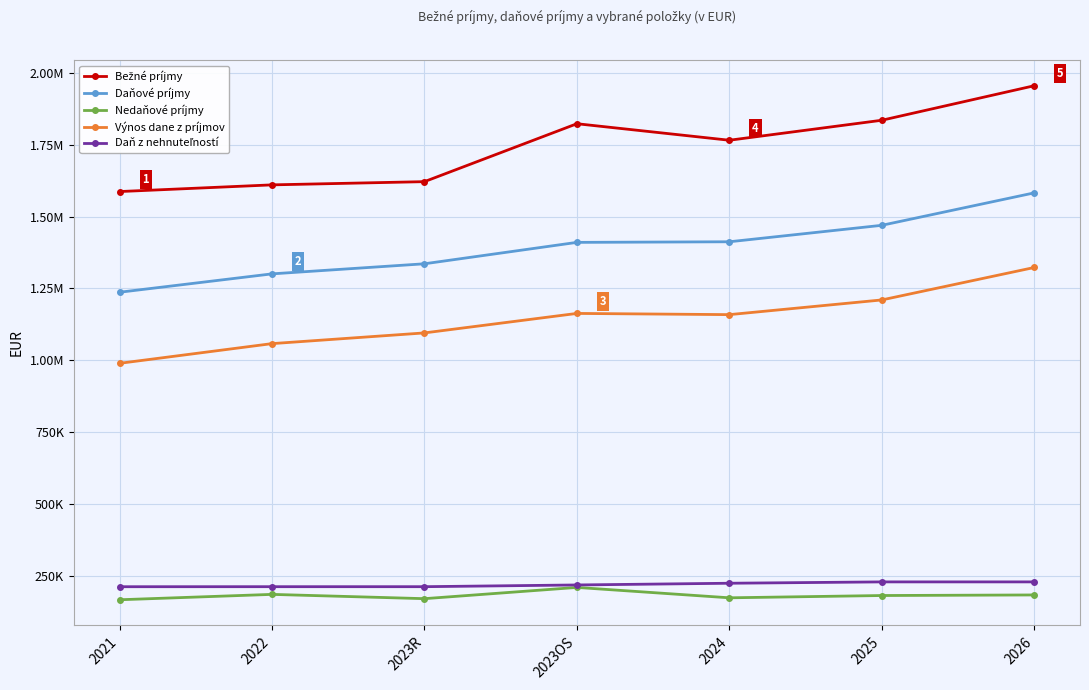

What is the sum of the Daňové príjmy values at 2025 and 2026?

3052265